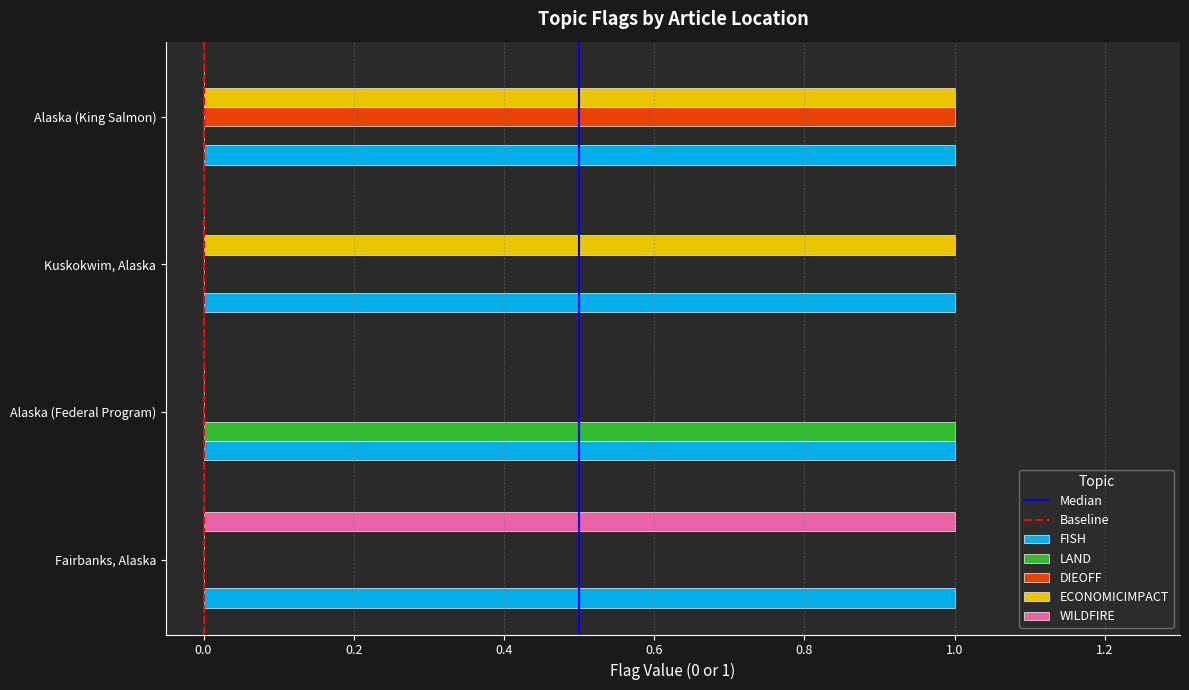

Is it true that ECONOMICIMPACT equals 1 at Alaska (King Salmon)?

True